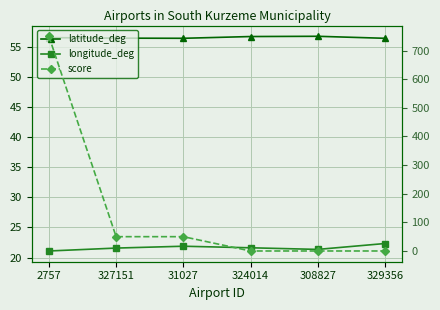

Rank the series by their average value, from lowest to highest.

longitude_deg, latitude_deg, score